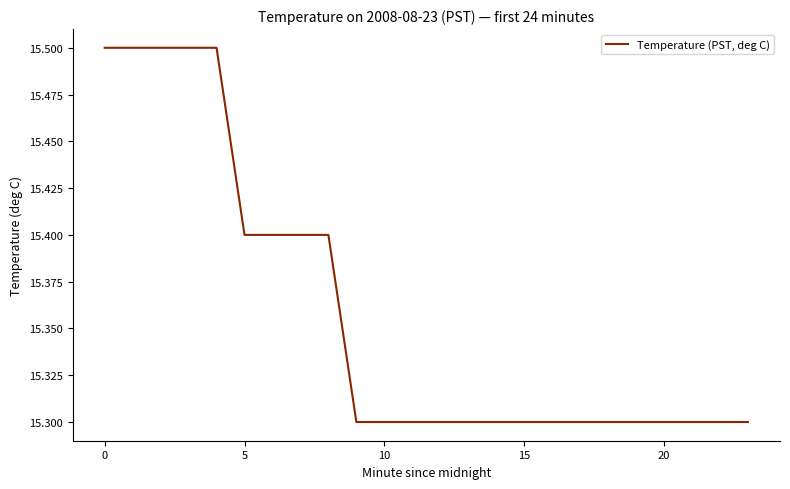

Count the values in the range 15 to 16.

24